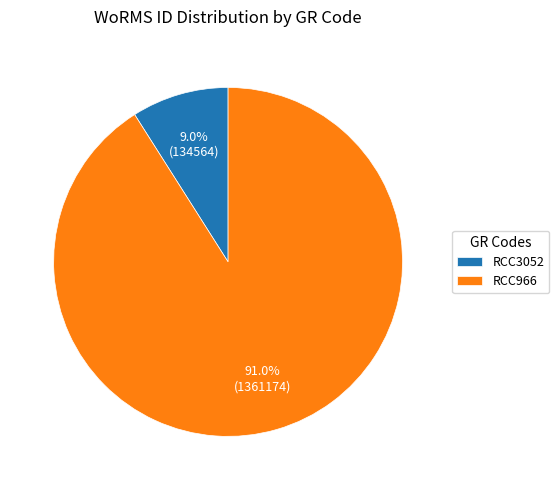

How many slices are in this pie chart?

2